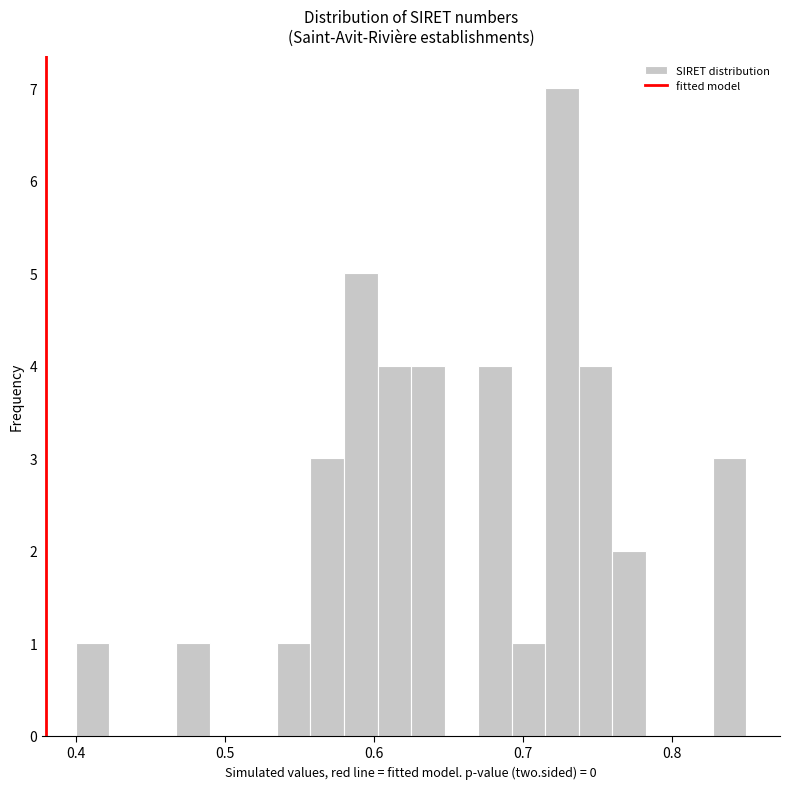

Around what value on the x-axis is the tallest bar? Give the approximate position of its centre, as read against the axis.

0.73